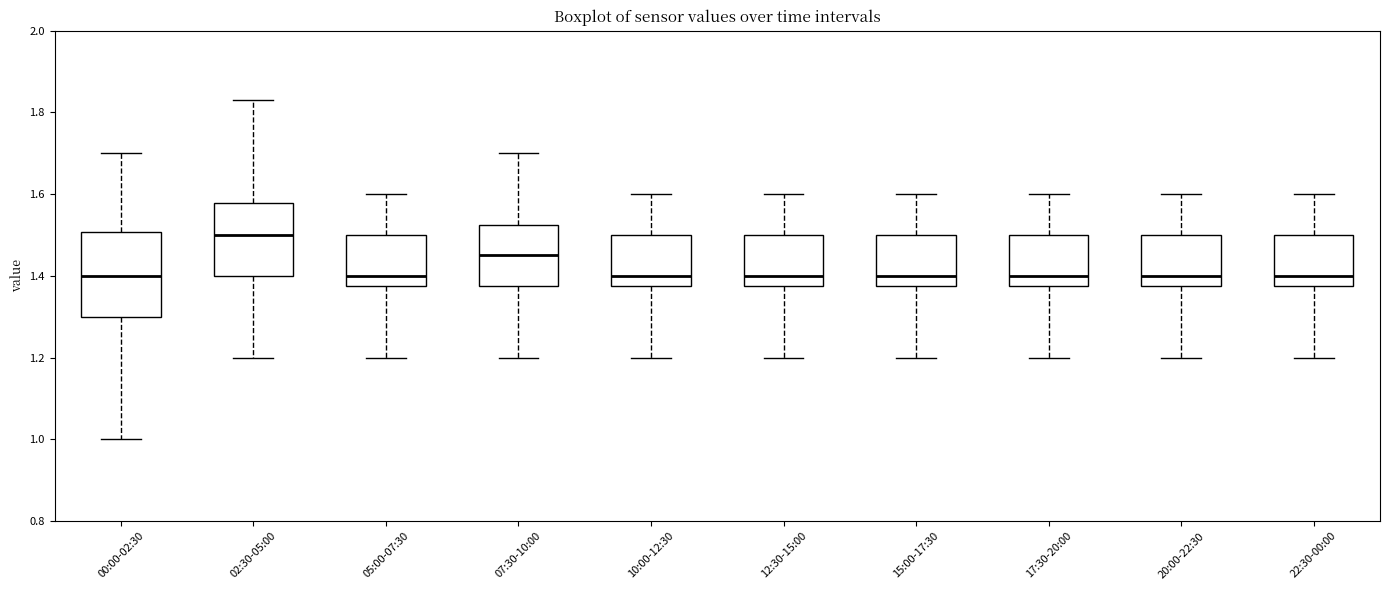

Where is the upper edge of the box for 22:30-00:00 on the y-axis? The values are not printed on the chart, so give them approximately, as read against the axis.

1.50